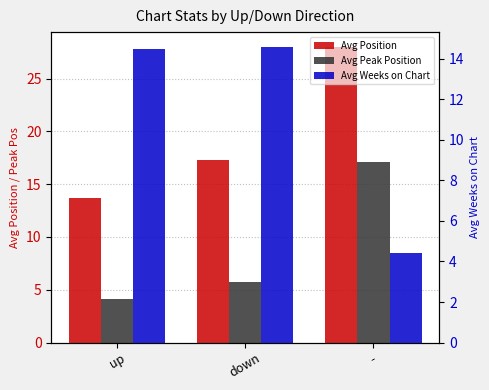

What is the value of the Avg Peak Position bar at the 2nd from the left?

5.8